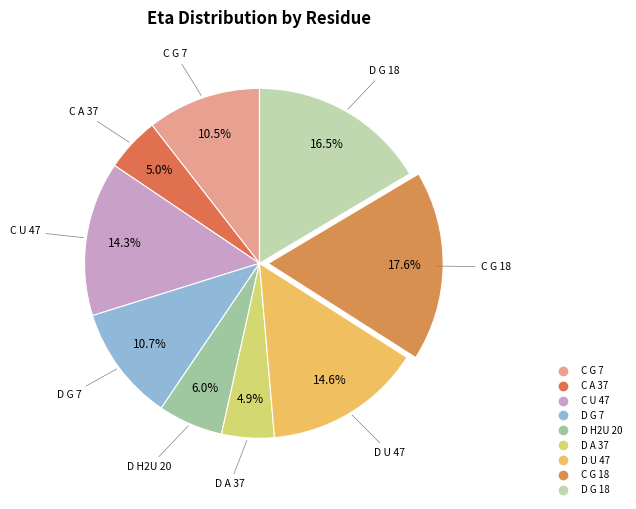

True or false: D A 37 accounts for 1% of the total.

False